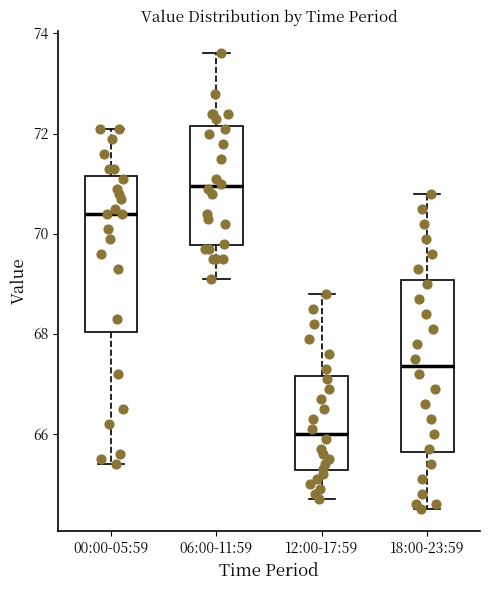

Reading left to right, read every box against the y-axis: the position of its median line, the range the box covers, and the ends of its whiskers. The values are not printed on the chart, so give them approximately, as read against the axis.

00:00-05:59: median 70.4, box 68.0 to 71.2, whiskers 65.4 to 72.2
06:00-11:59: median 71.0, box 69.8 to 72.2, whiskers 69.2 to 73.6
12:00-17:59: median 66.0, box 65.2 to 67.2, whiskers 64.8 to 68.8
18:00-23:59: median 67.4, box 65.6 to 69.0, whiskers 64.6 to 70.8